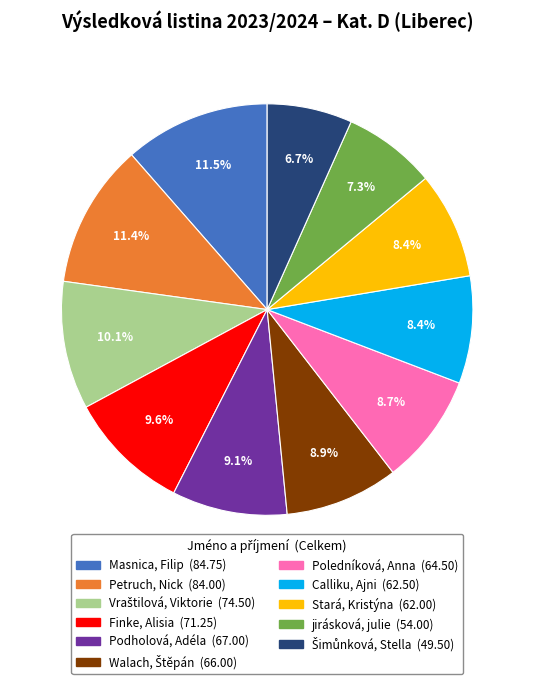

Is it true that Petruch, Nick is 26% of the pie?

False